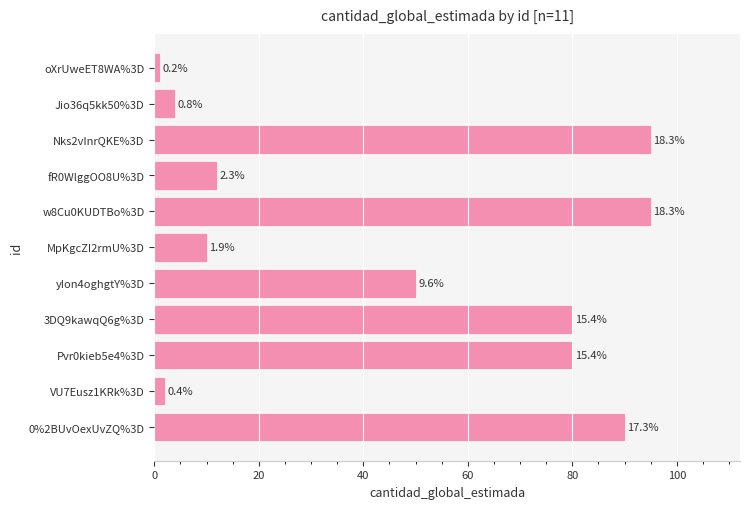

How many bars are there in total?

11